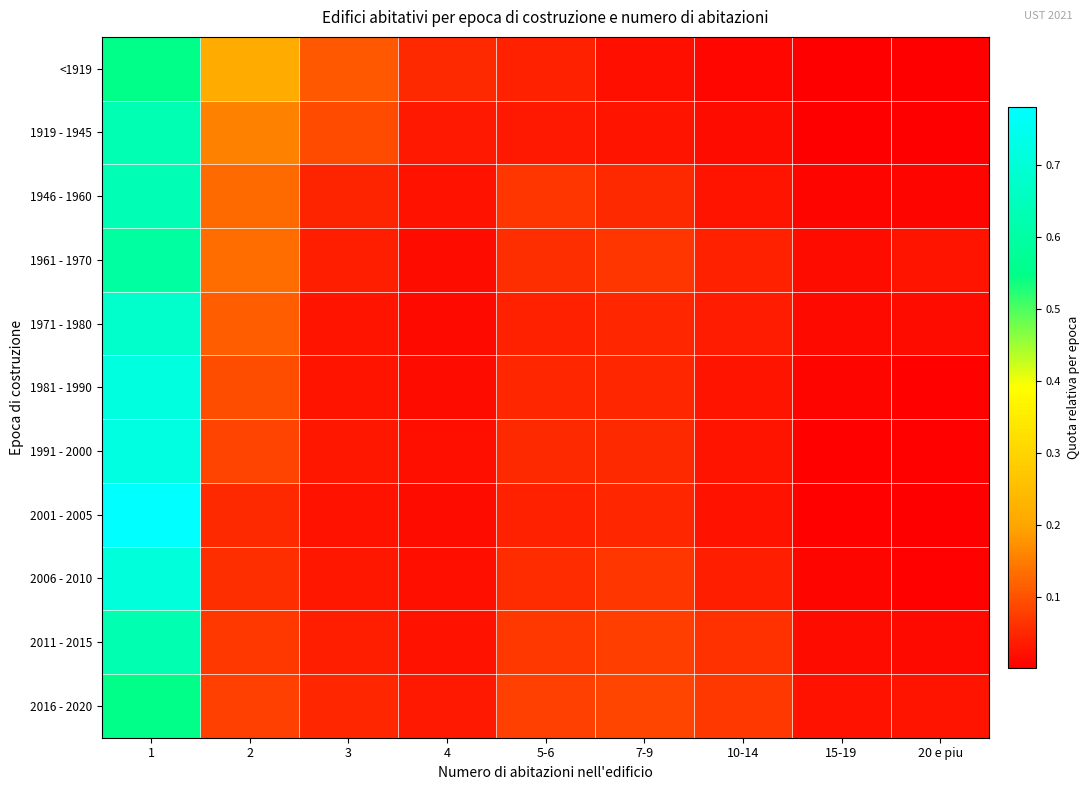

What is the total value across all series at 15-19?

0.1